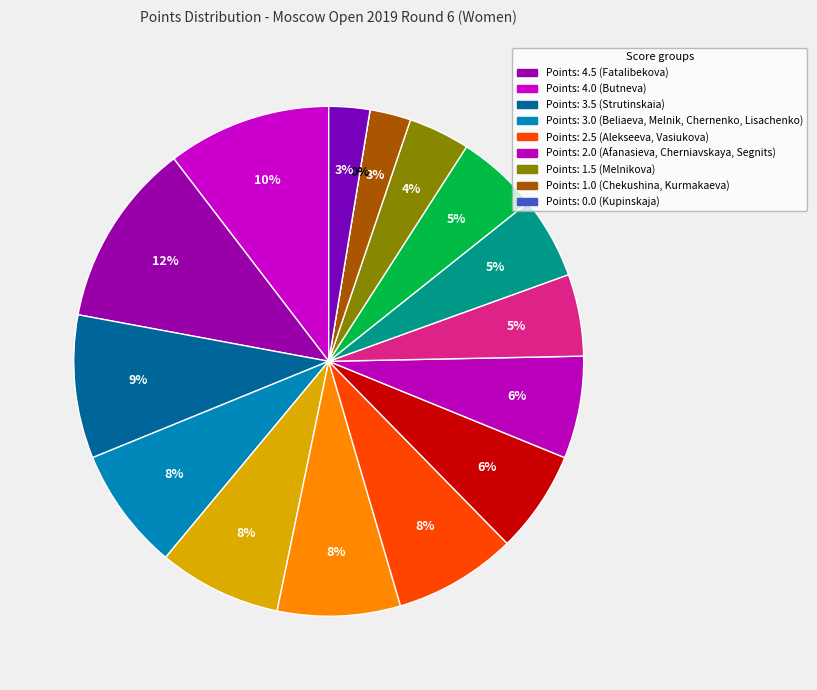

Is there any slice that represents more than half of the pie?

No